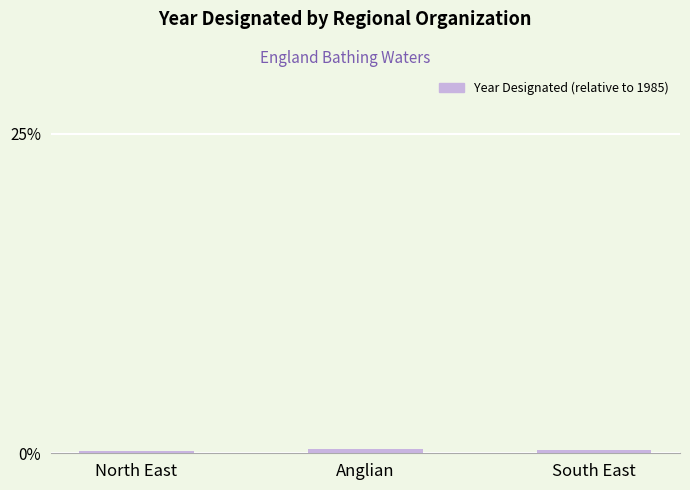

The chart shows a value of 0.0 at South East. True or false?

False